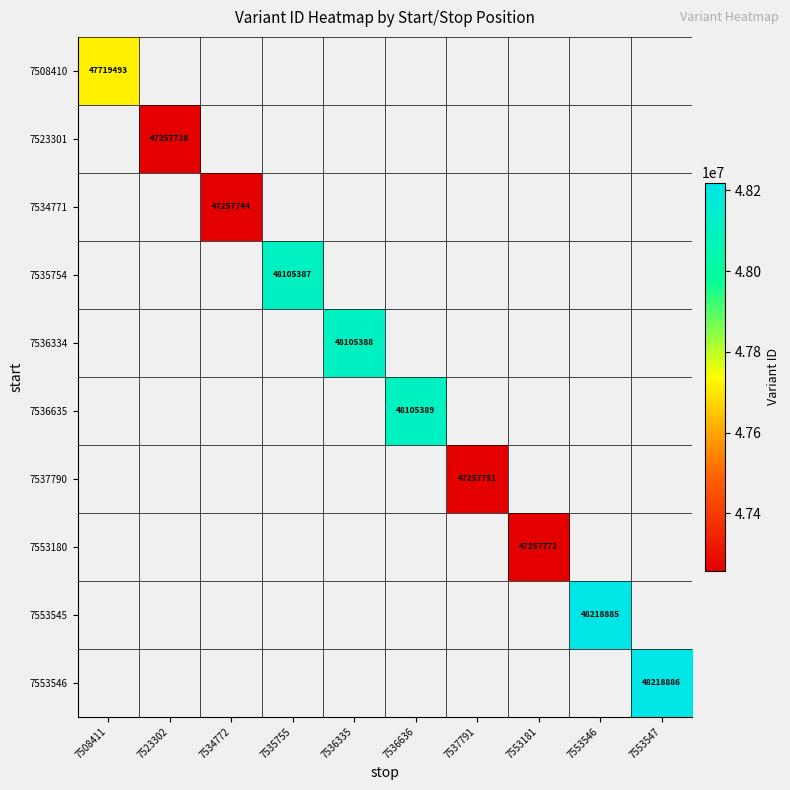

What is the minimum value shown in the chart?

47257728.0